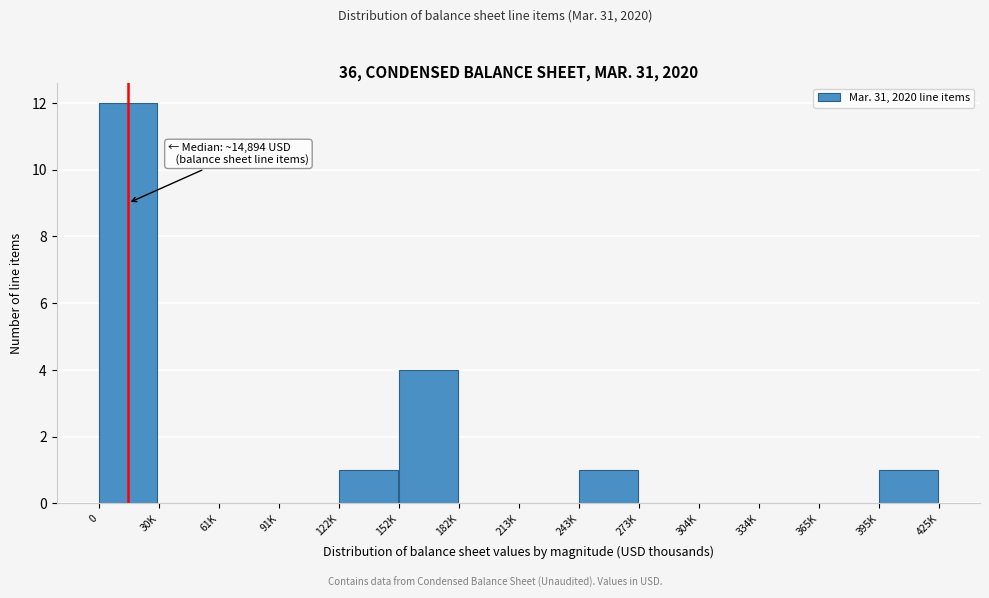

Reading left to right, extract all data points from this chart.

0=12	30K=0	61K=0	91K=0	122K=1	152K=4	182K=0	213K=0	243K=1	273K=0	304K=0	334K=0	365K=0	395K=1